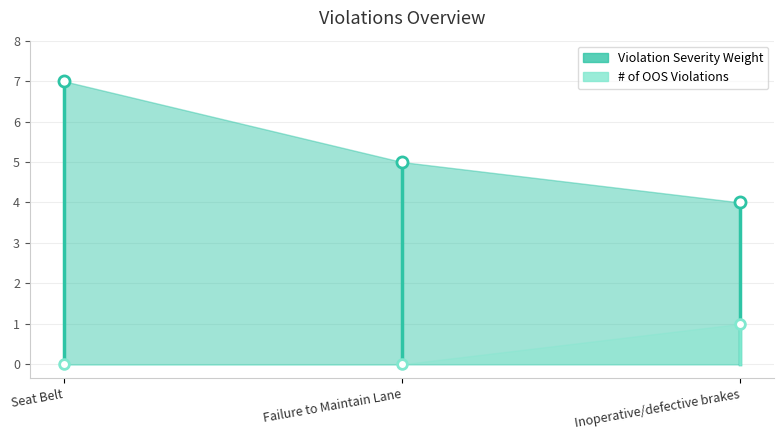

At which label does # of OOS Violations reach its minimum?

Seat Belt